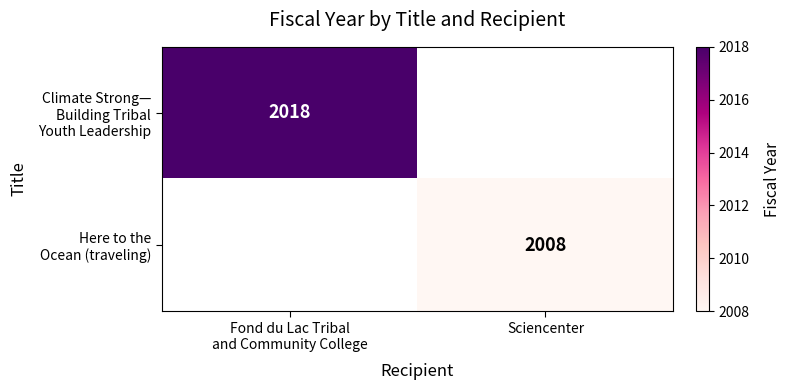

List the series in order of their peak value, highest first.

Climate Strong— Building Tribal Youth Leadership, Here to the Ocean (traveling)